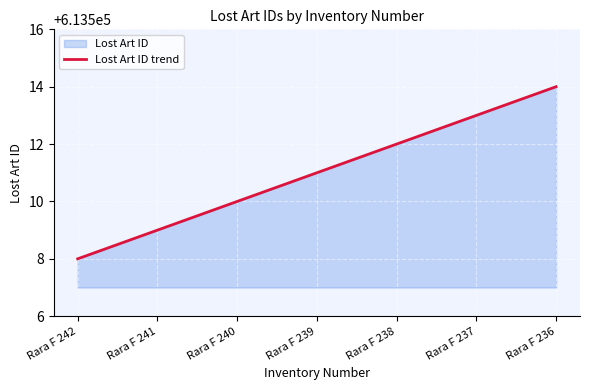

Reading left to right, what are all the values shown in this chart?

613508	613509	613510	613511	613512	613513	613514